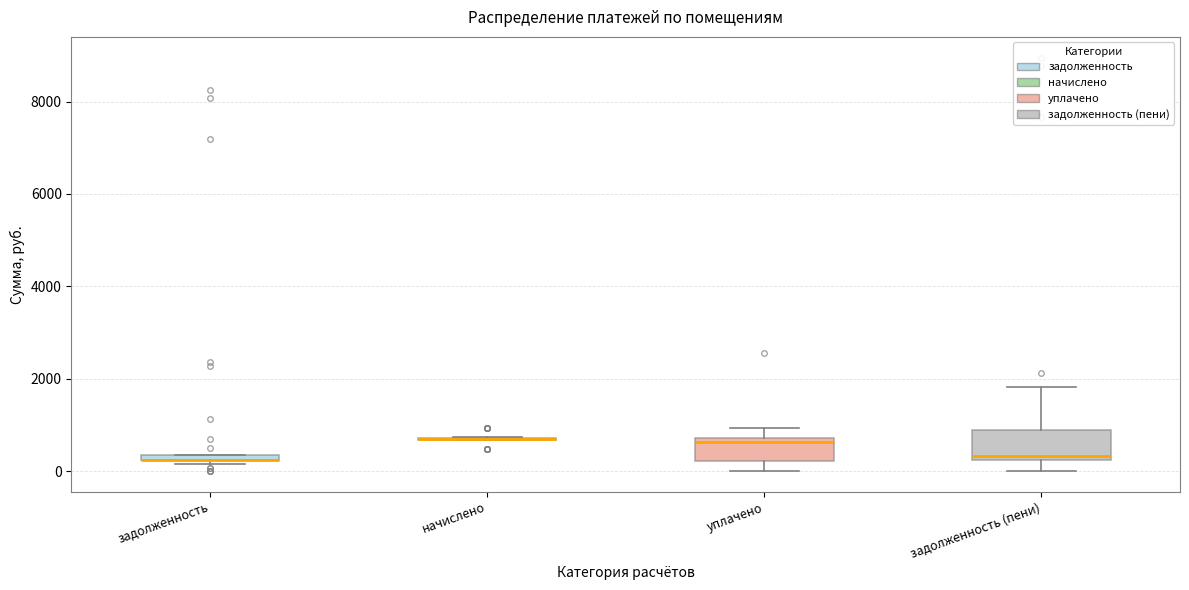

Where is the upper edge of the box for задолженность on the y-axis? The values are not printed on the chart, so give them approximately, as read against the axis.

400